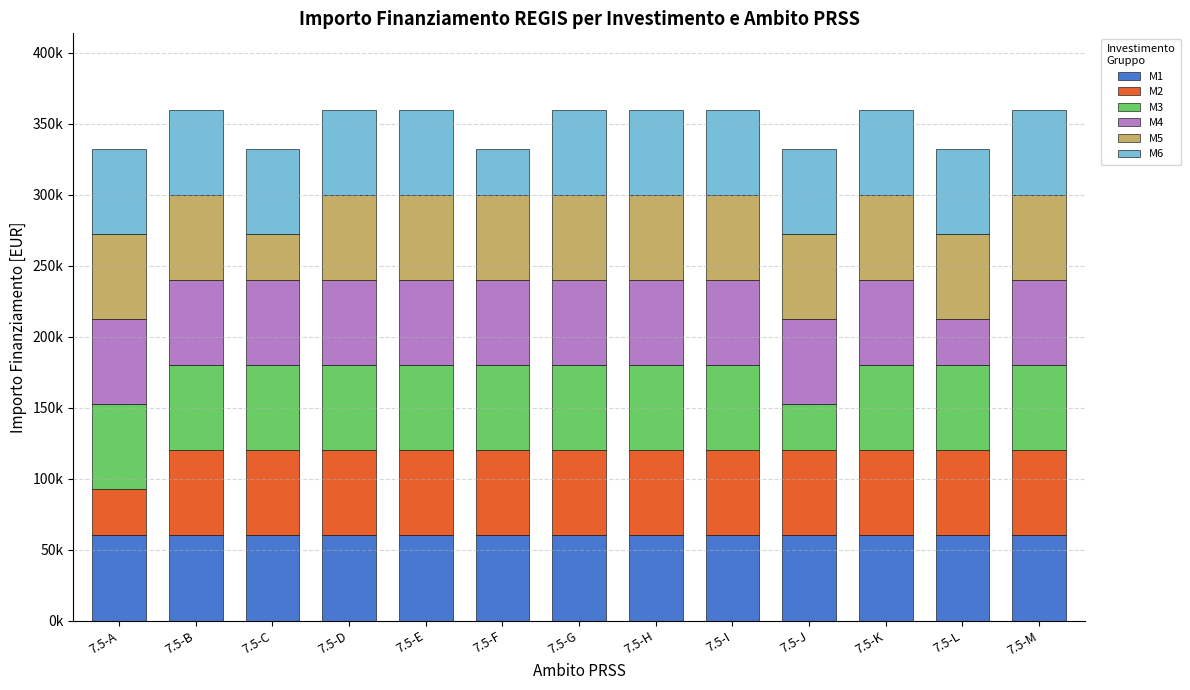

What are all the series names shown in the legend?

M1, M2, M3, M4, M5, M6